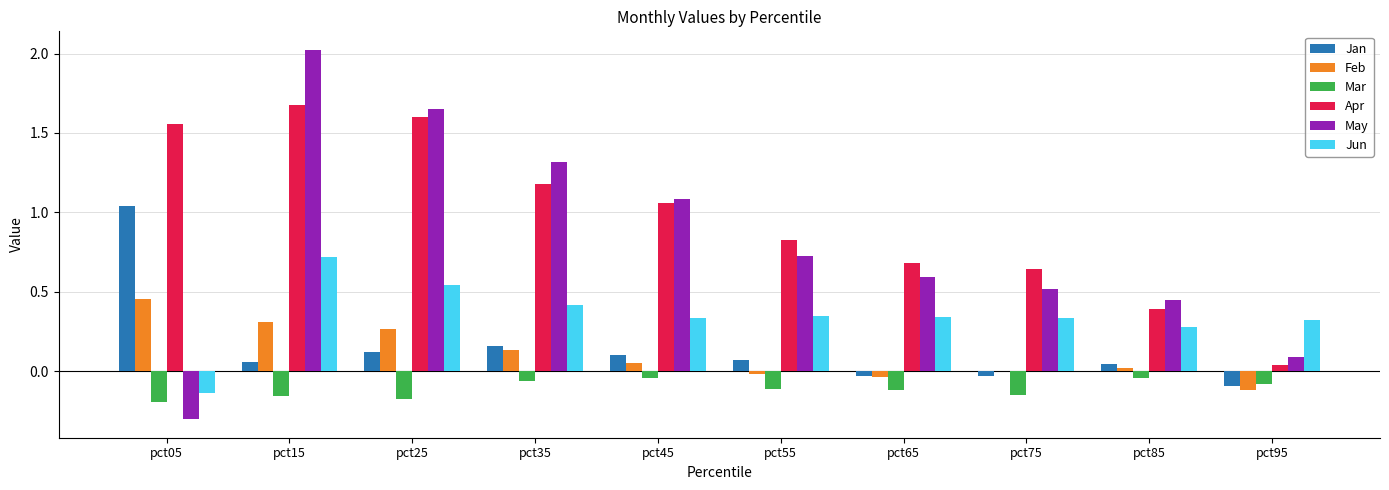

Where does the Apr series first go above 1?

pct05